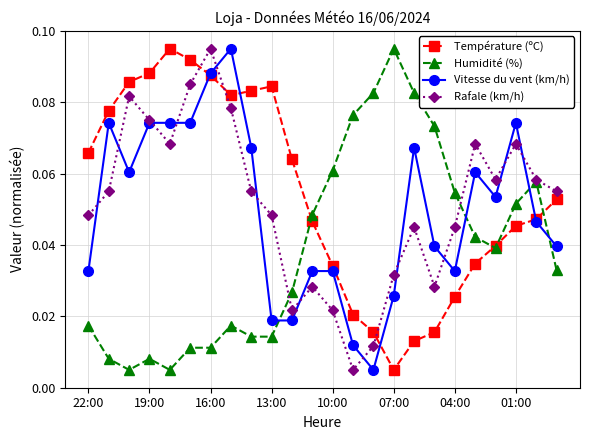

How many intersections are there between Température (ºC) and Rafale (km/h)?

3